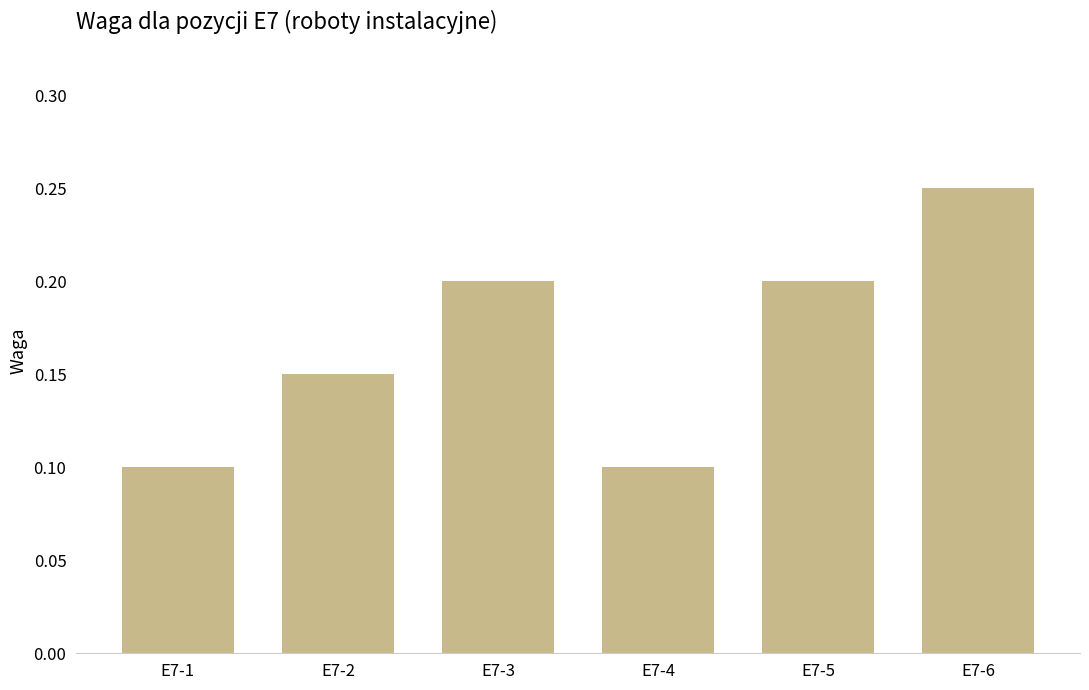

At which category does the chart reach its peak across all series?

E7-6